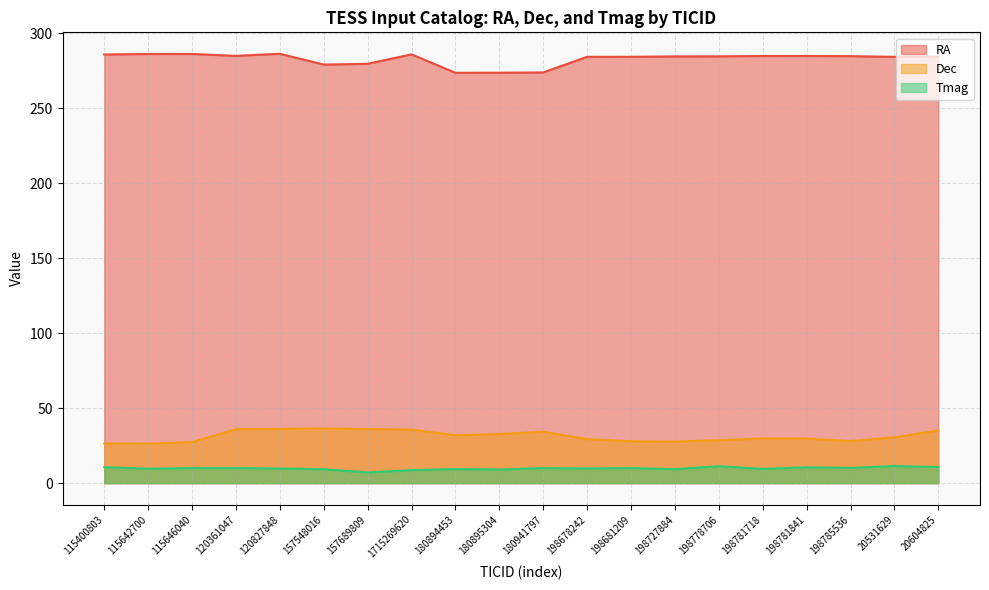

True or false: Tmag has a value of 10.6 at 115400803.

True